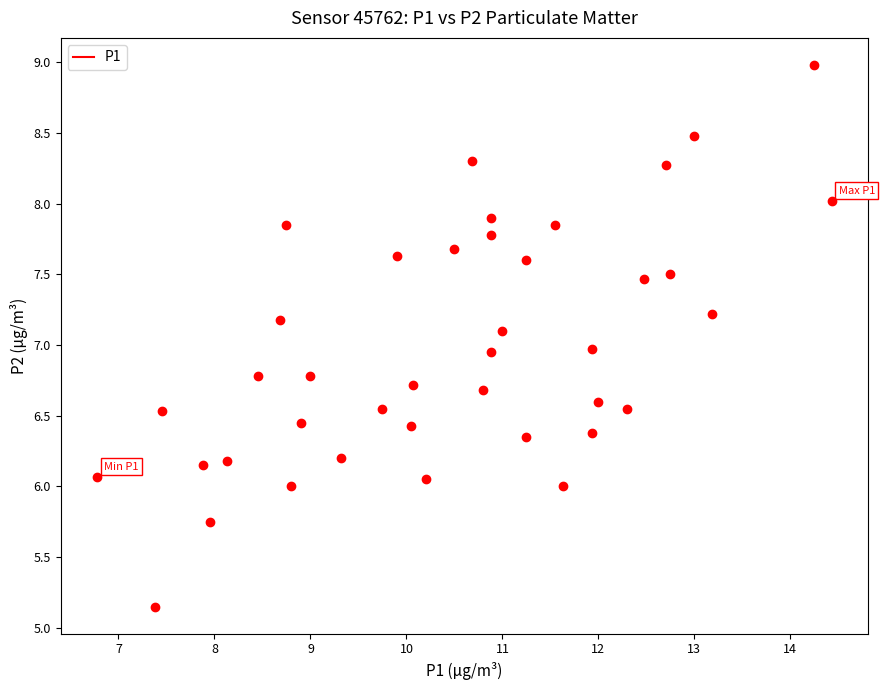

What is the range of X values (max minus min)?

7.6